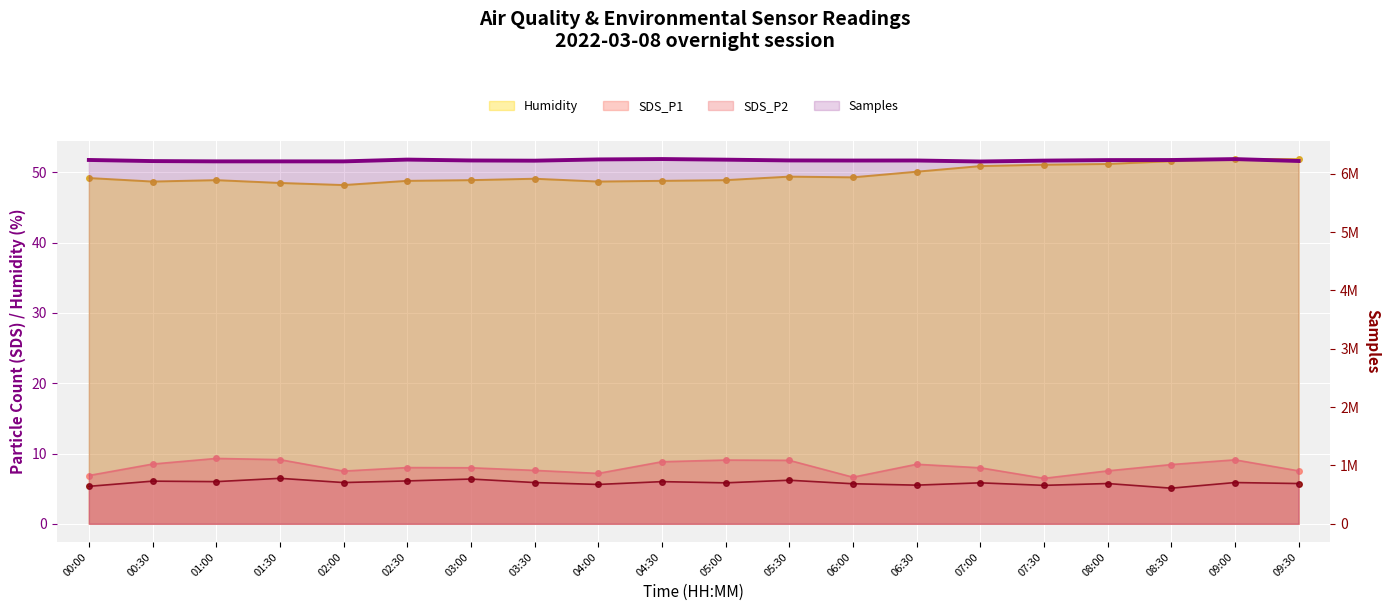

The value at 00:00 is 6234447. True or false?

True